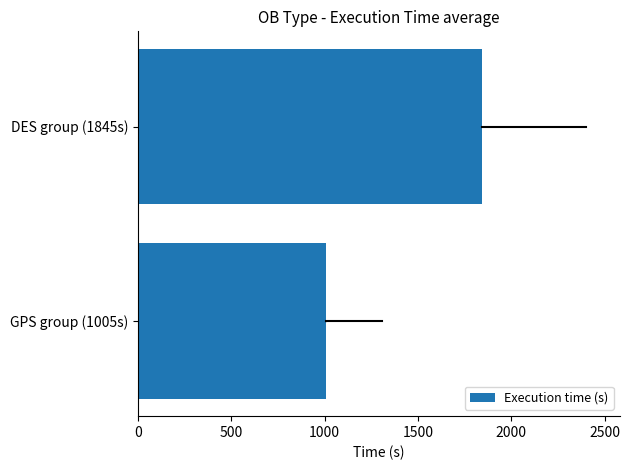

Which has a higher value, GPS group (1005s) or DES group (1845s)?

DES group (1845s)